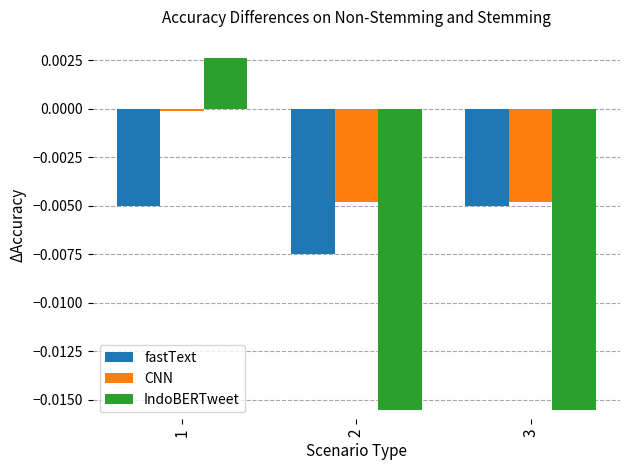

The fastText series shows -0.0 at 1. True or false?

True